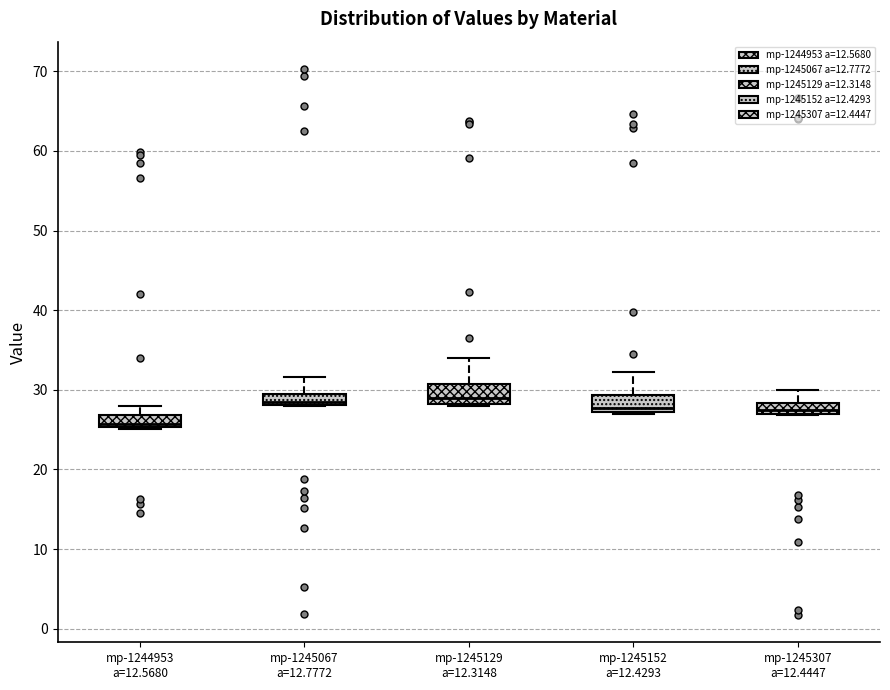

Where is the upper edge of the box for mp-1244953 a=12.5680 on the y-axis? The values are not printed on the chart, so give them approximately, as read against the axis.

27